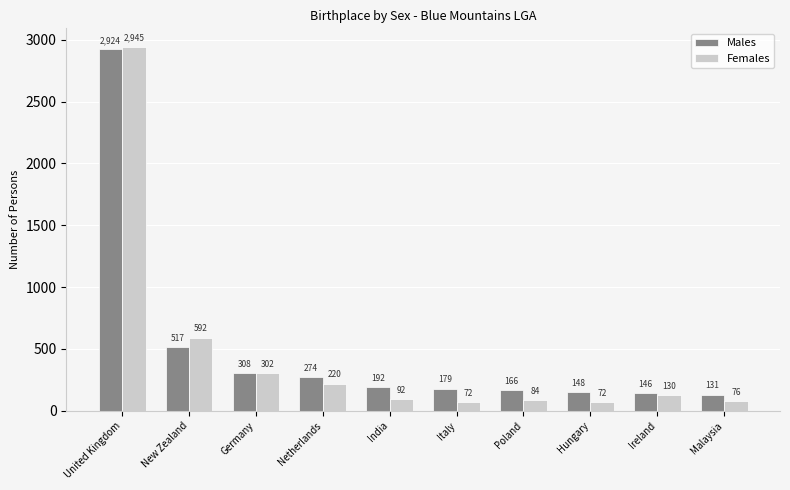

What is the smallest value displayed?

72